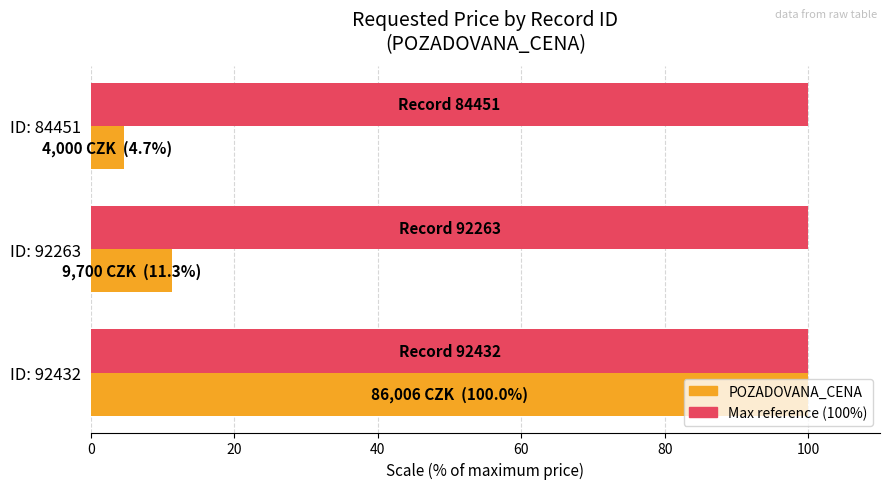

What is the smallest value displayed?

4.7